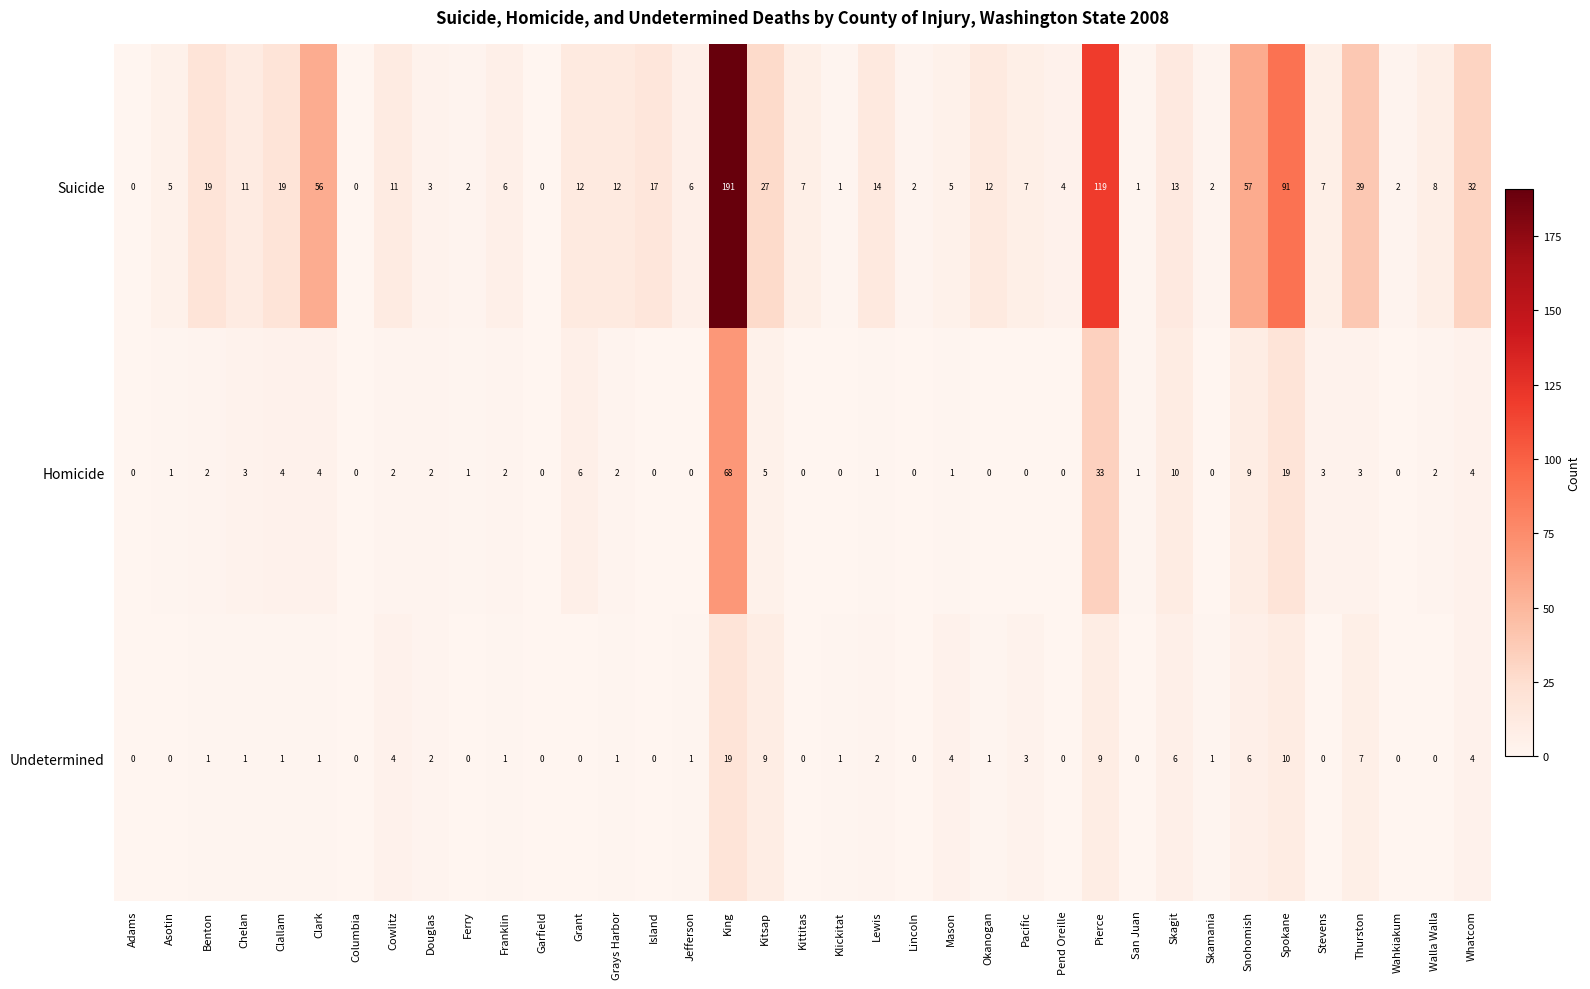

What is the sum of the Suicide values at Thurston and Skamania?

41